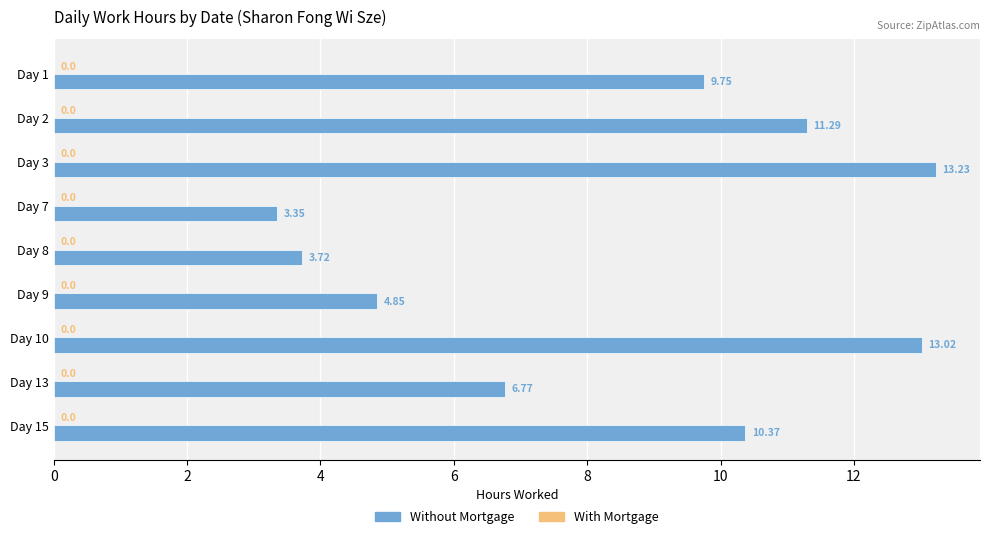

What is the average value?

8.5